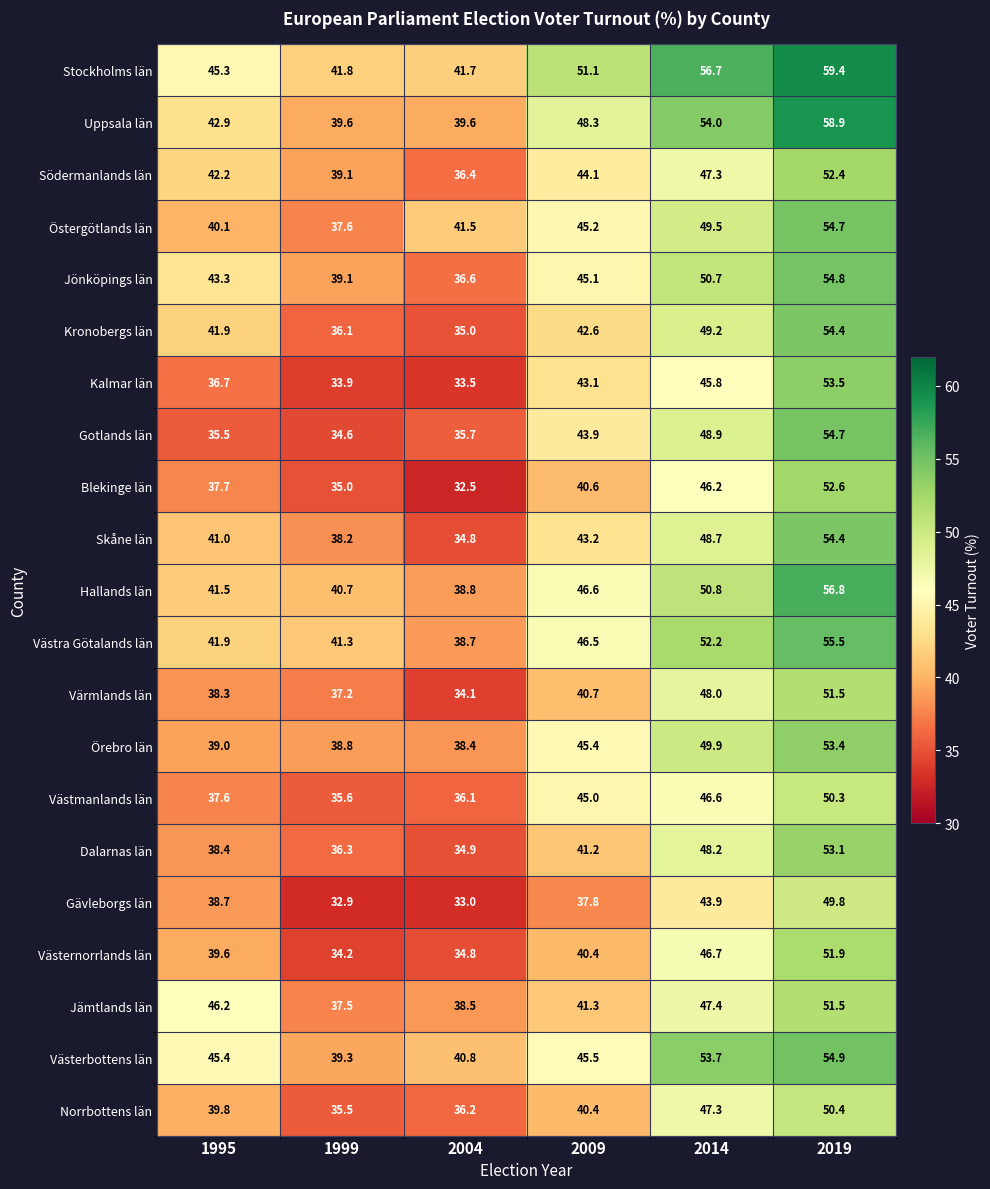

What is the sum of all Örebro län values?

264.9